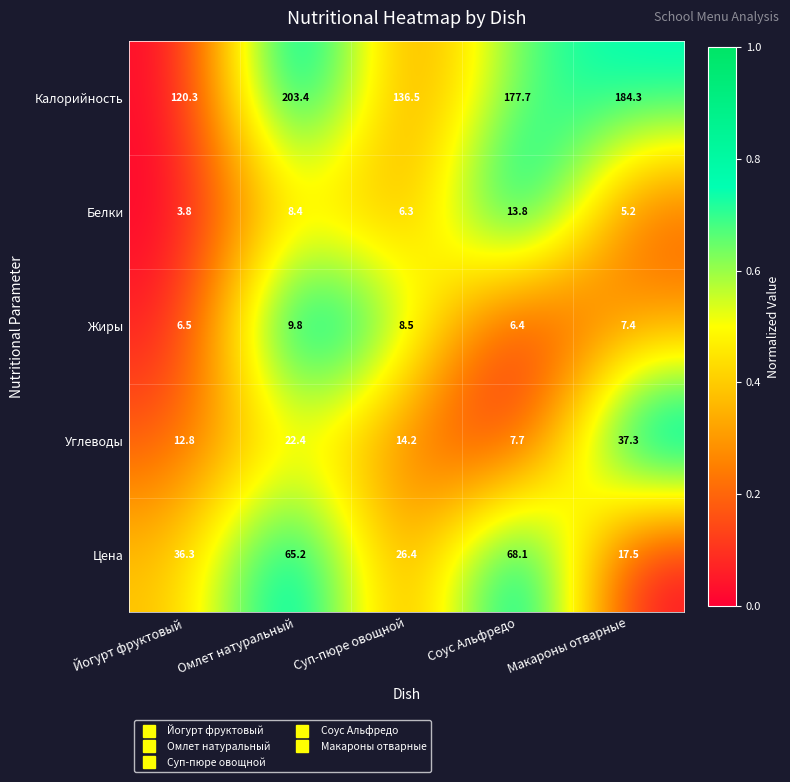

Reading left to right, what are all the values shown in this chart?

Калорийность: 120.3	203.4	136.5	177.7	184.3
Белки: 3.8	8.4	6.3	13.8	5.2
Жиры: 6.5	9.8	8.5	6.4	7.4
Углеводы: 12.8	22.4	14.2	7.7	37.3
Цена: 36.3	65.2	26.4	68.1	17.5